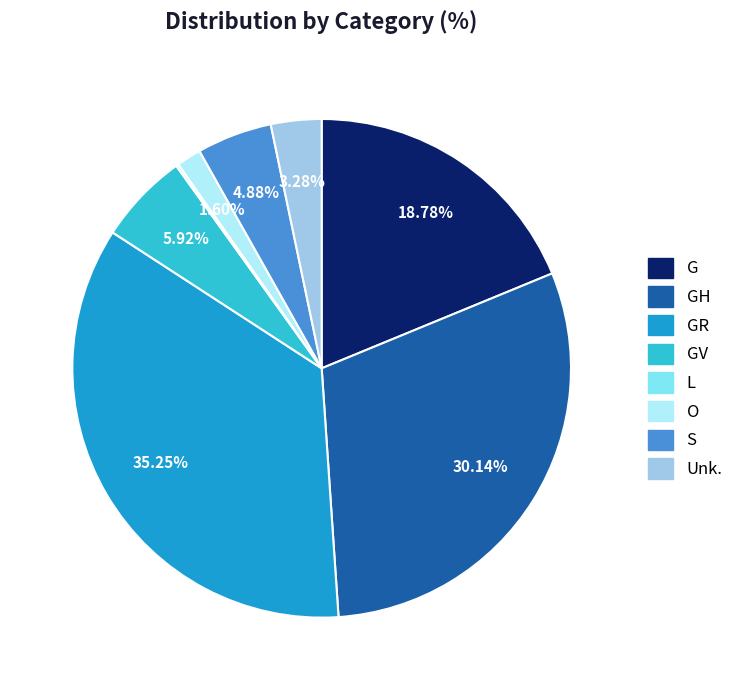

Is there any slice that represents more than half of the pie?

No